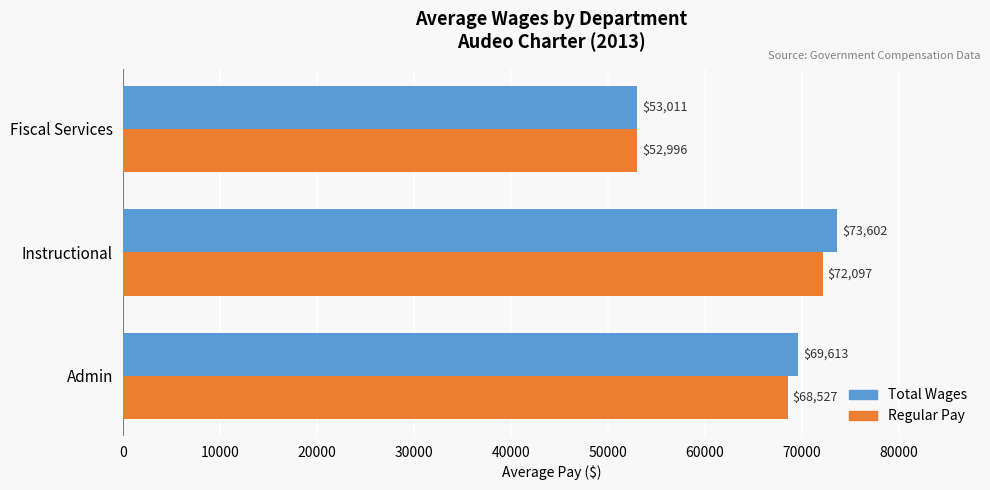

At which category is the sum across all series the highest?

Instructional